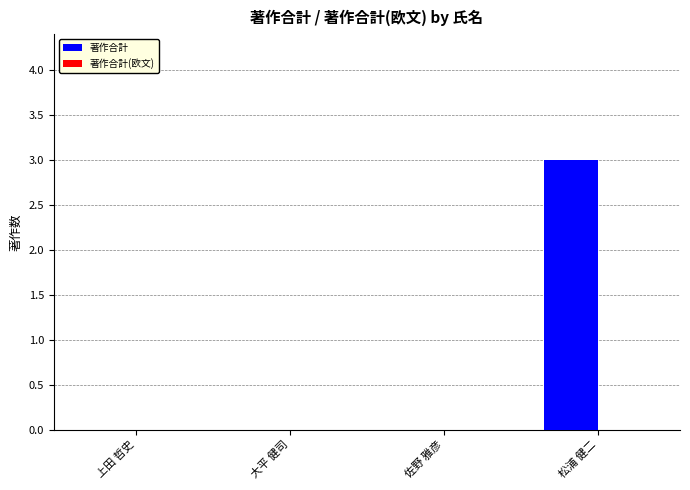

What is the sum of all values?

3